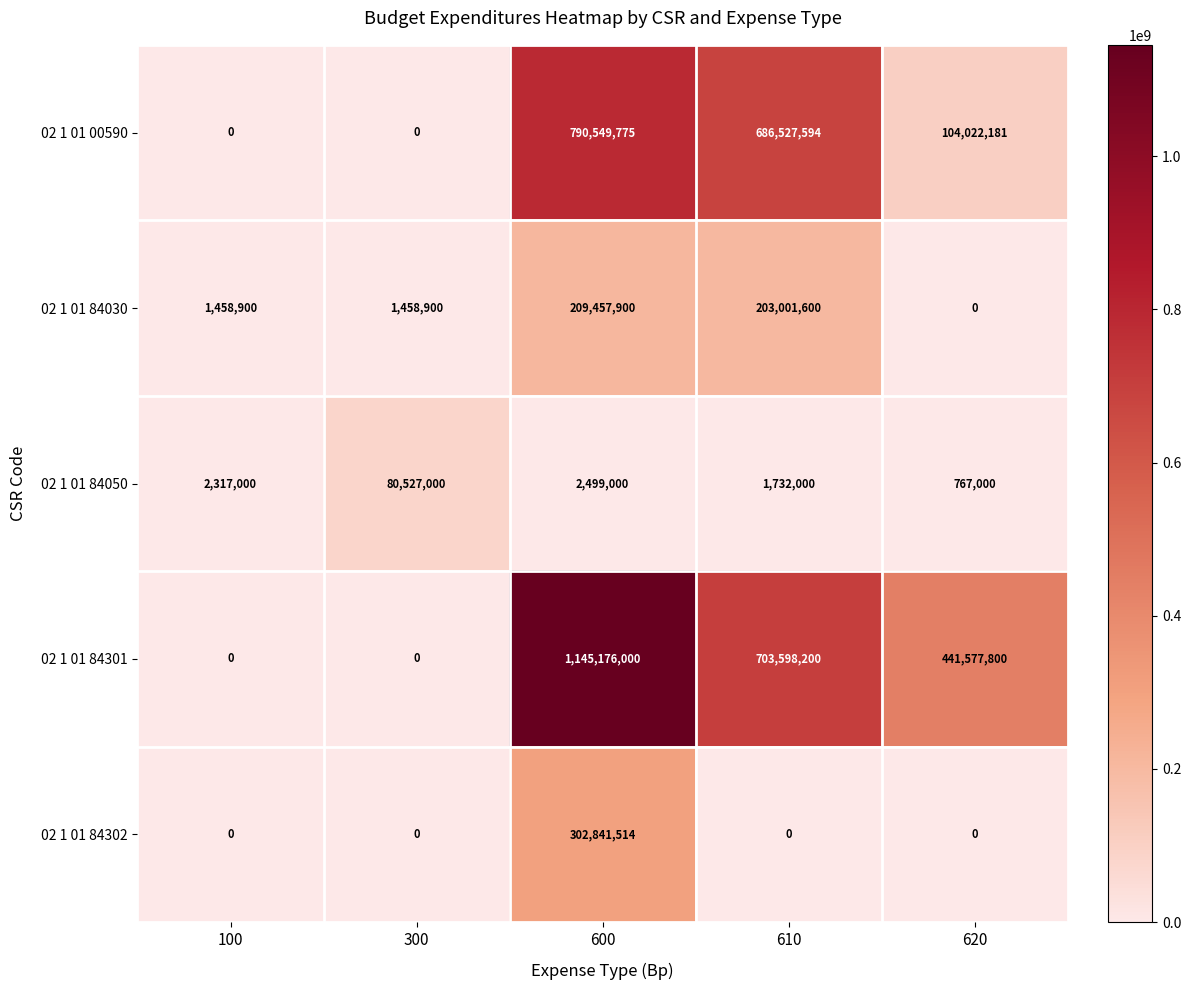

At which category is the sum across all series the highest?

600